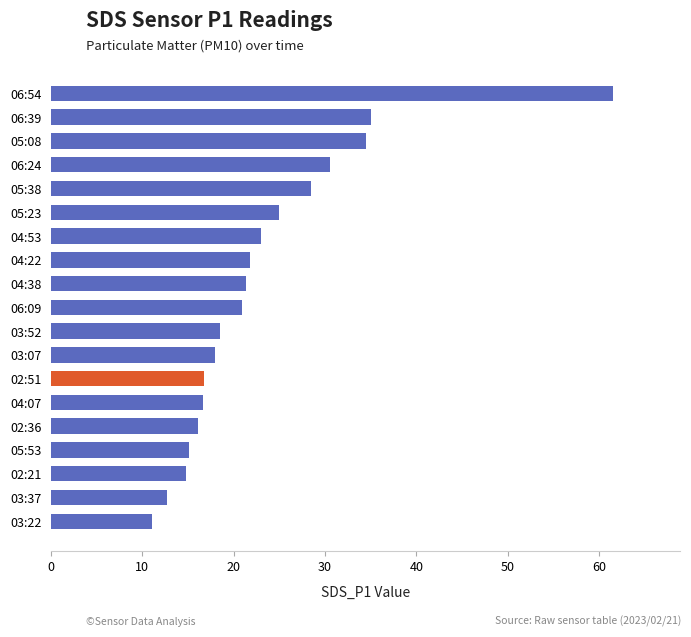

What is the approximate value at 06:09?

20.9